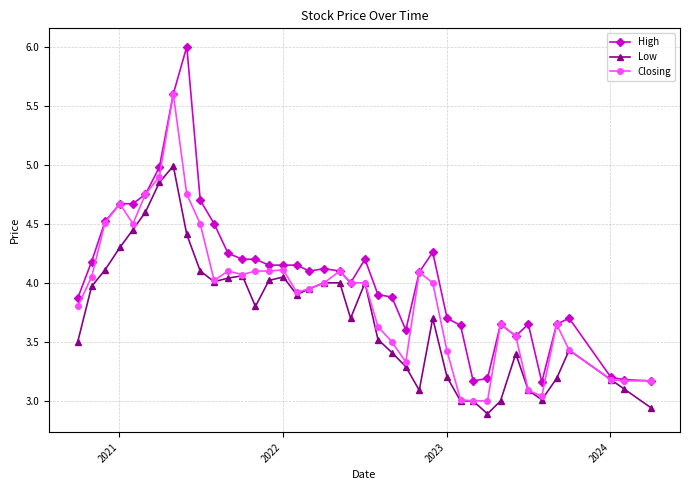

Rank the series by their average value, from highest to lowest.

High, Closing, Low